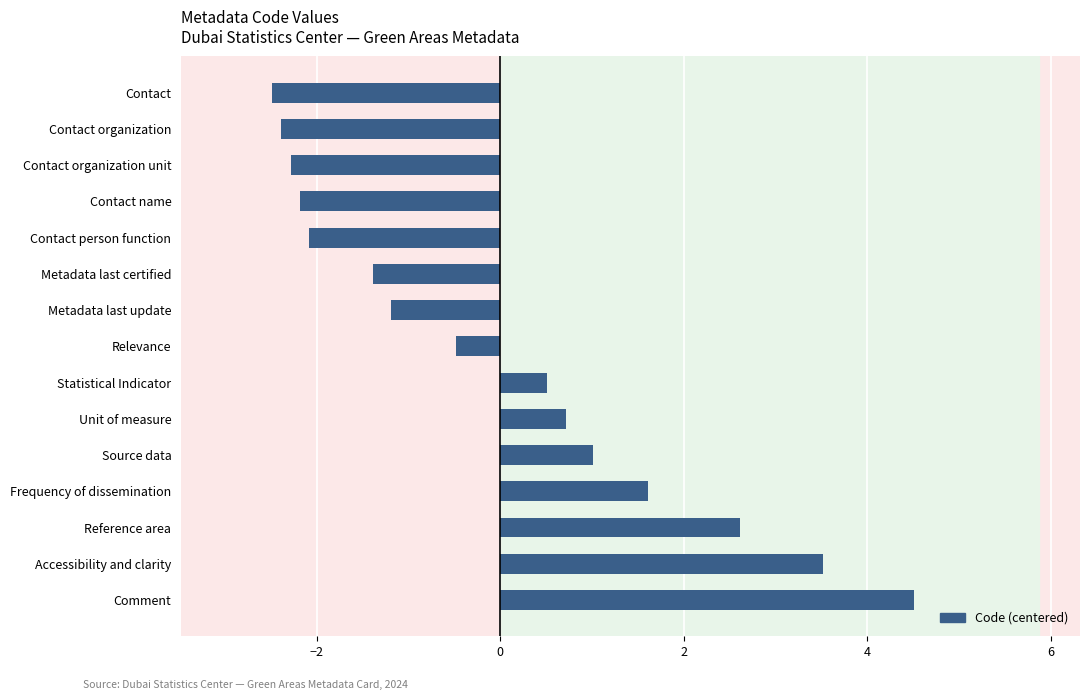

Rank the categories by value from lowest to highest.

Contact, Contact organization, Contact organization unit, Contact name, Contact person function, Metadata last certified, Metadata last update, Relevance, Statistical Indicator, Unit of measure, Source data, Frequency of dissemination, Reference area, Accessibility and clarity, Comment